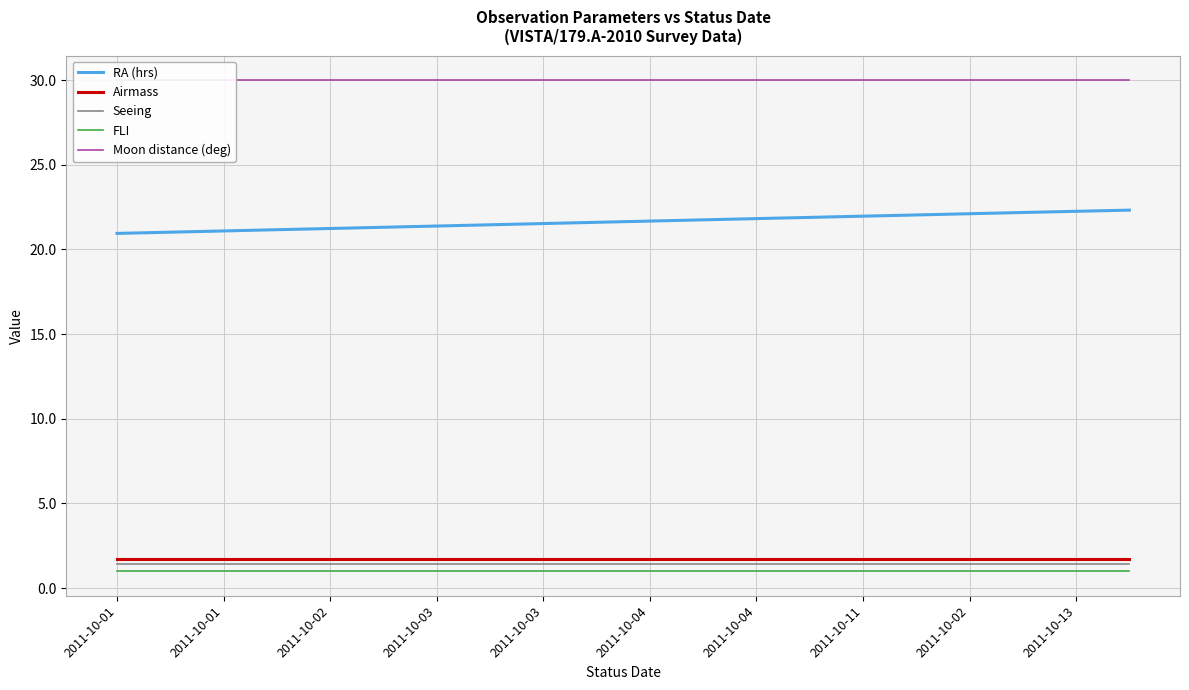

Rank the series at 2011-10-03 from lowest to highest value.

FLI, Seeing, Airmass, RA (hrs), Moon distance (deg)